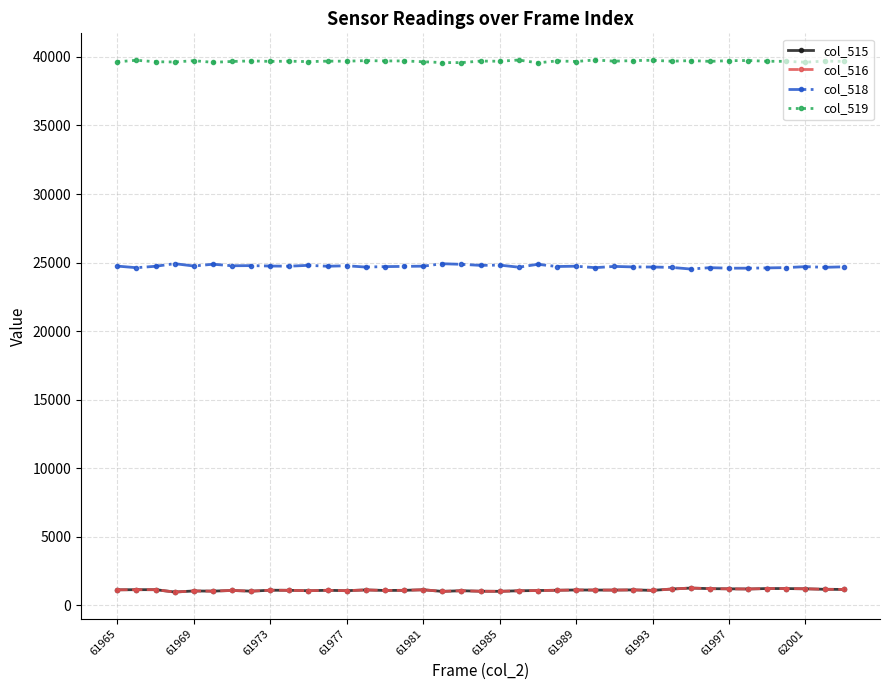

True or false: col_516 and col_518 cross at least once.

False